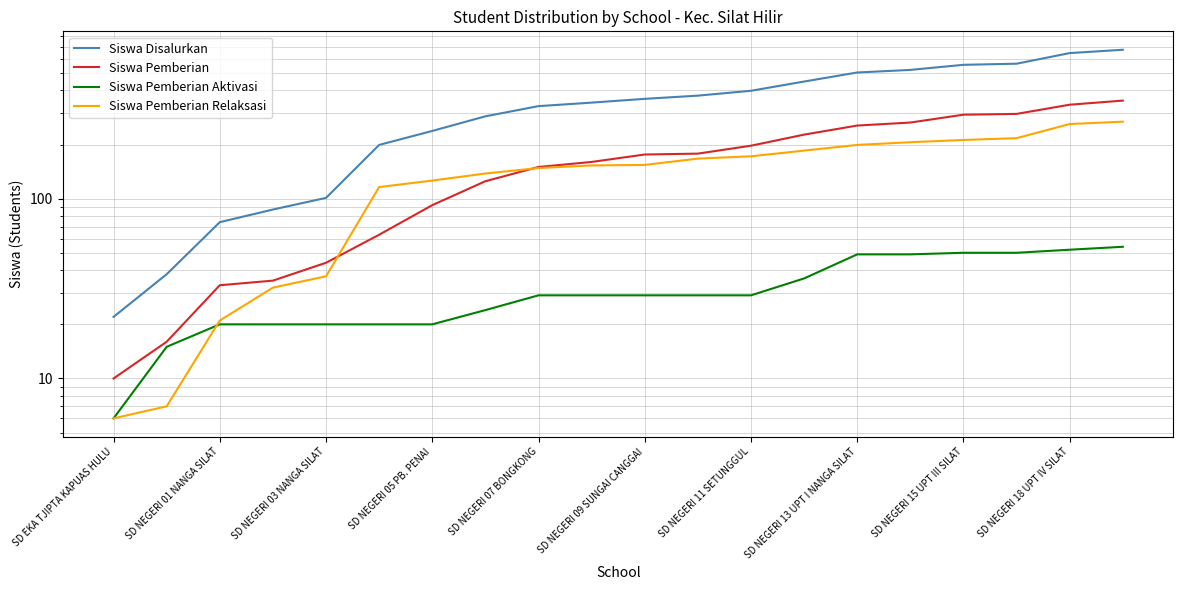

What is the value of the Siswa Disalurkan point at the 5th from the left?

101